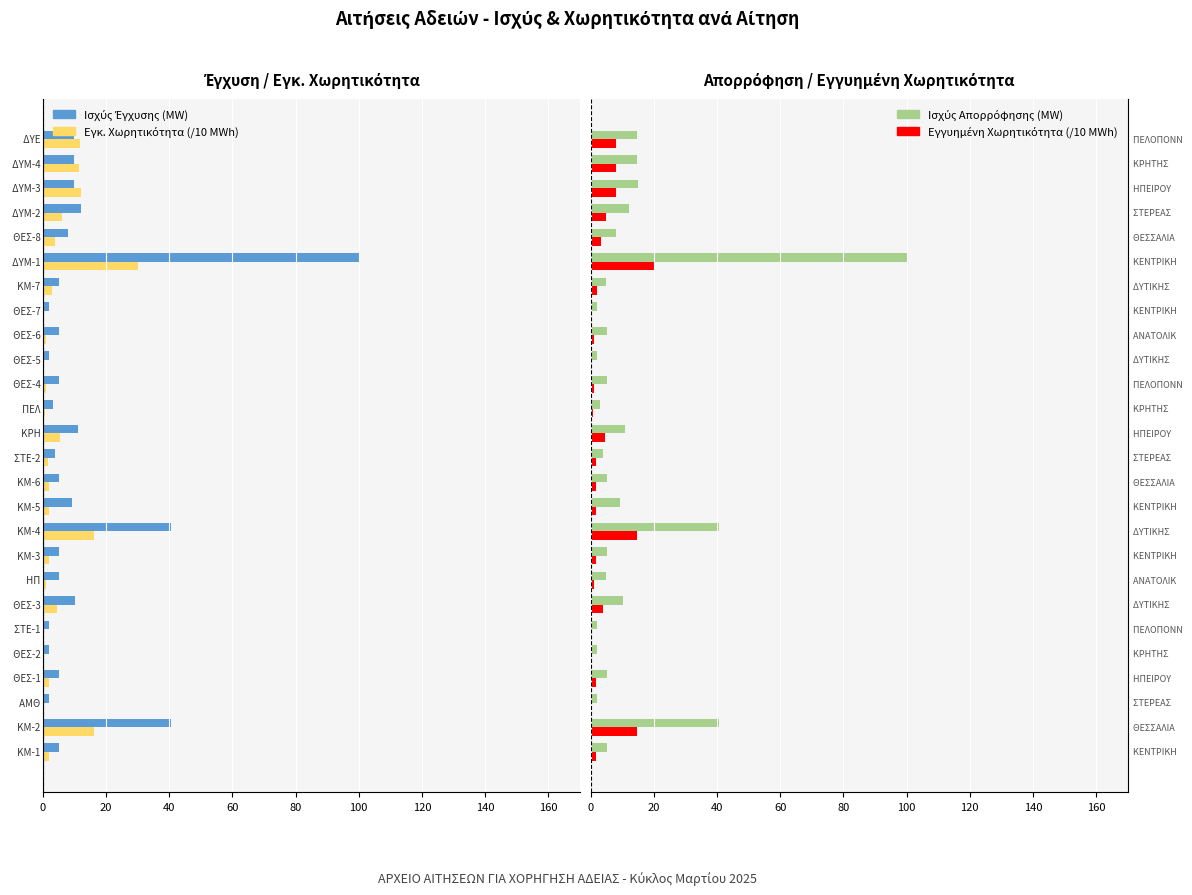

How many bars are there in total?

104